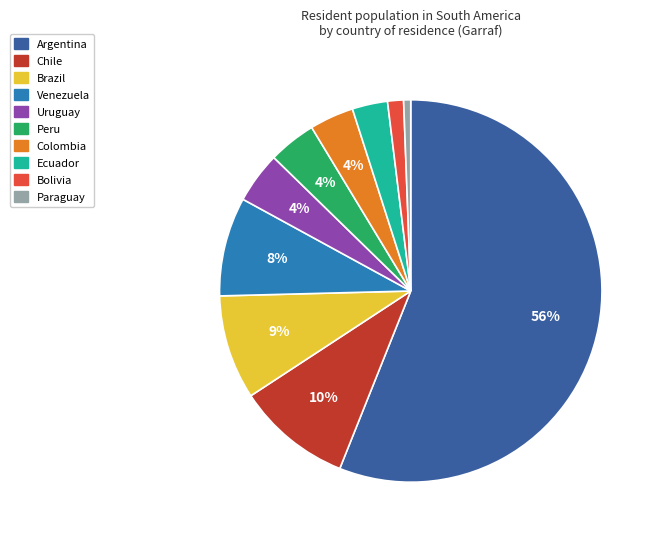

To the nearest percent, what is the average slice percentage?

10%